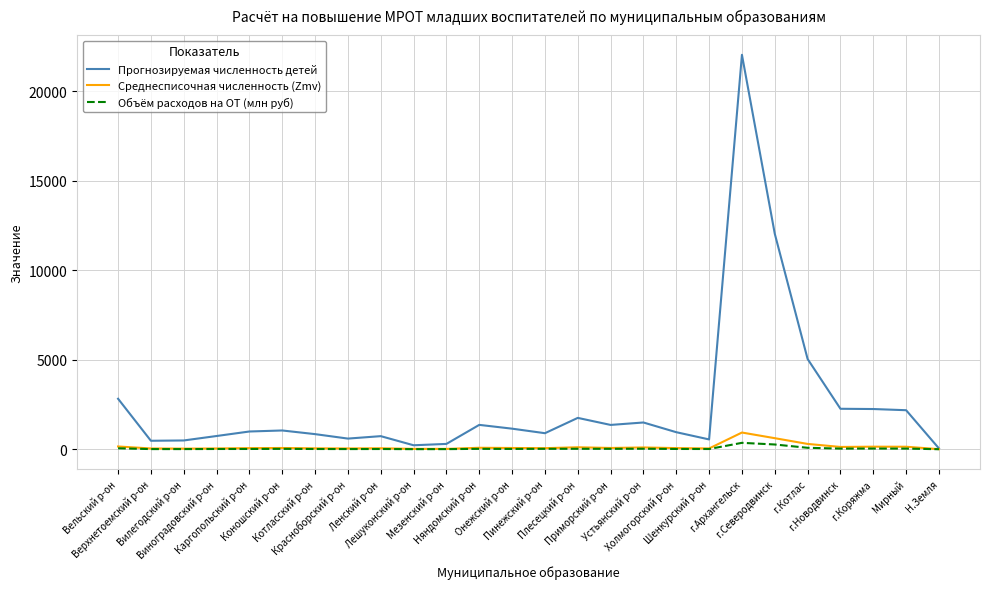

Which series has the largest total across all categories?

Прогнозируемая численность детей